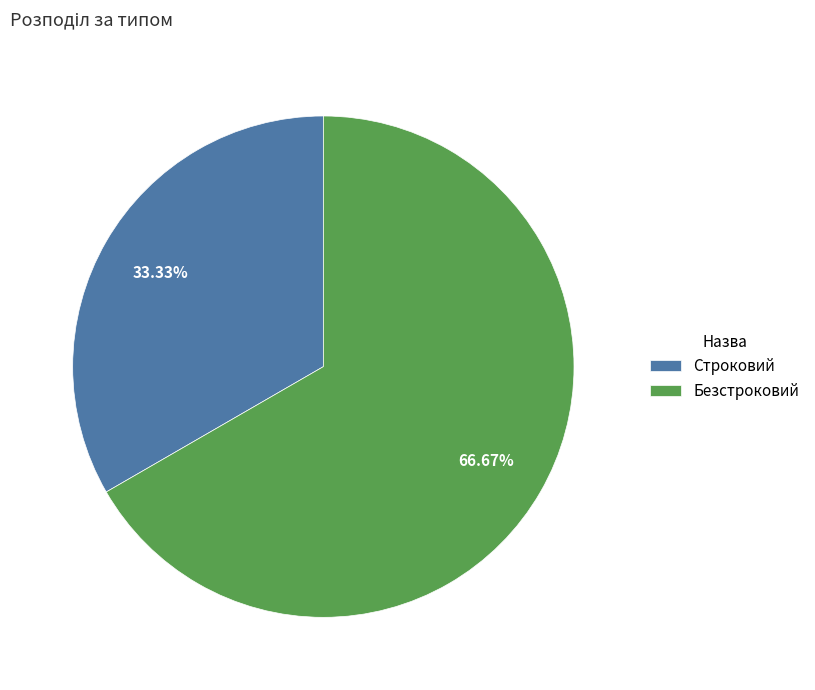

What is the majority slice?

Безстроковий